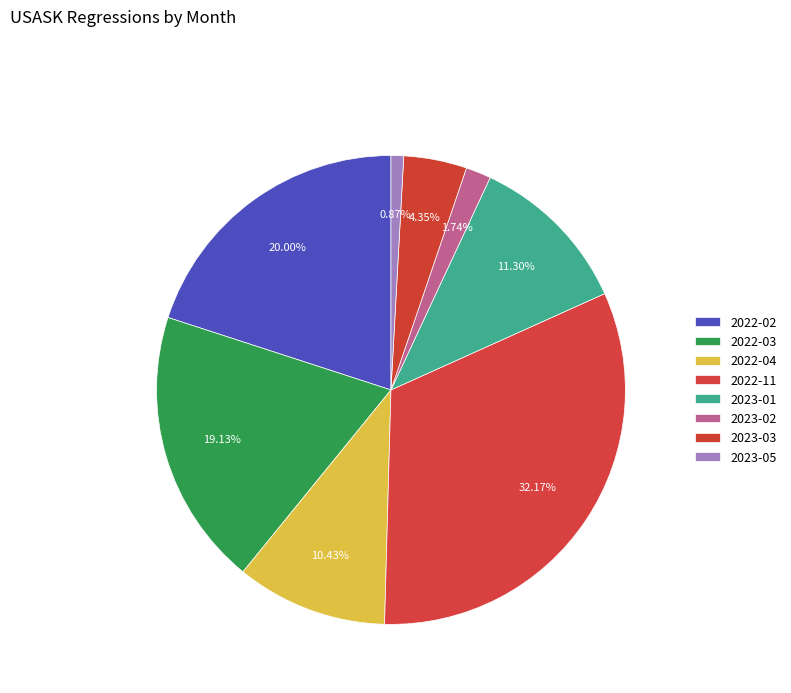

To the nearest percent, what is the difference between the largest and smallest slice percentages?

31%